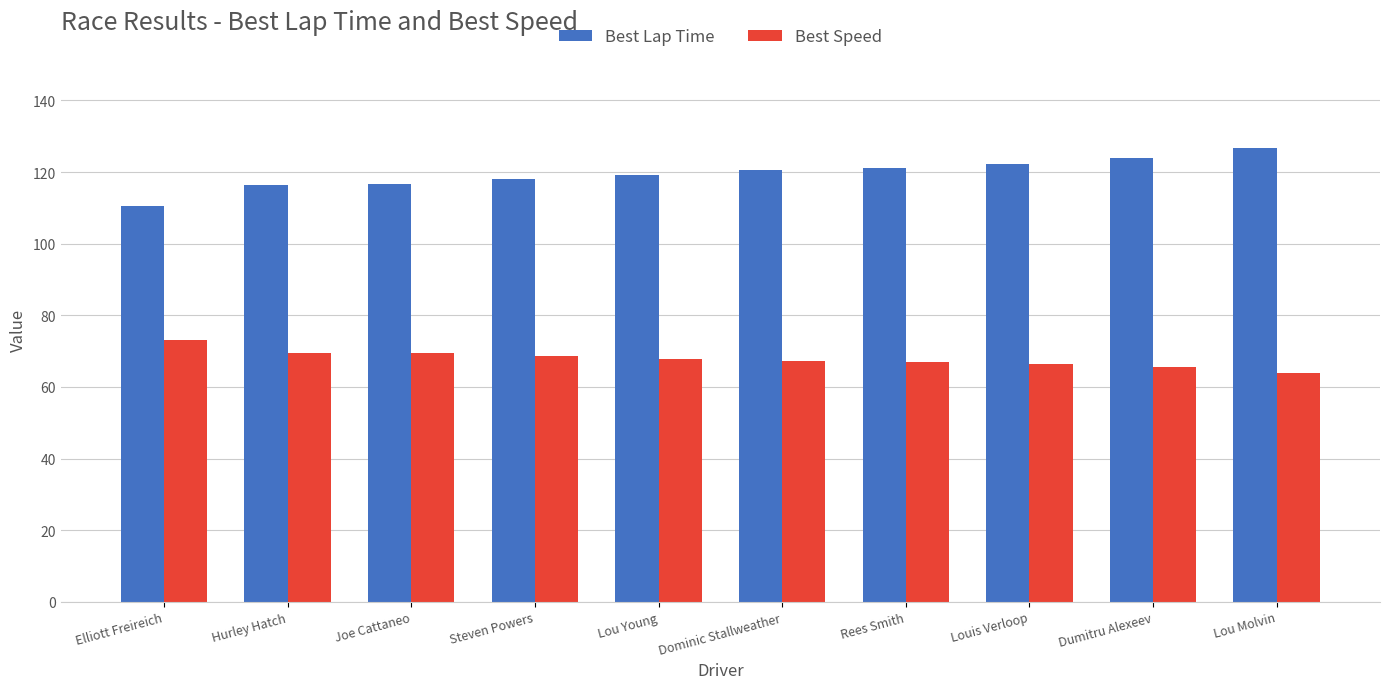

Which label corresponds to the largest value in the chart?

Lou Molvin